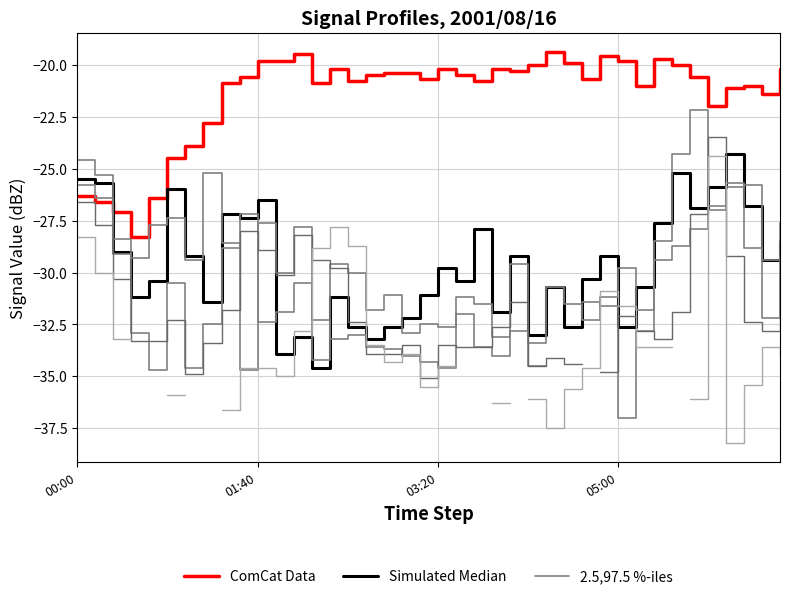

Is this an area chart (filled region under the line)?

No